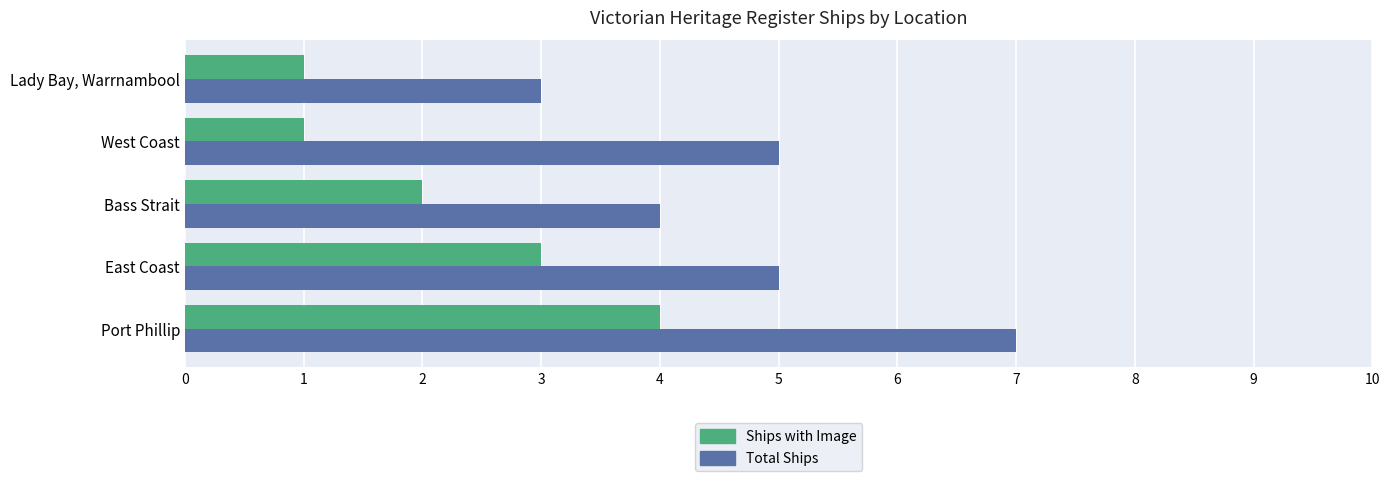

What is the difference between the maximum and minimum values in the Ships with Image series?

3